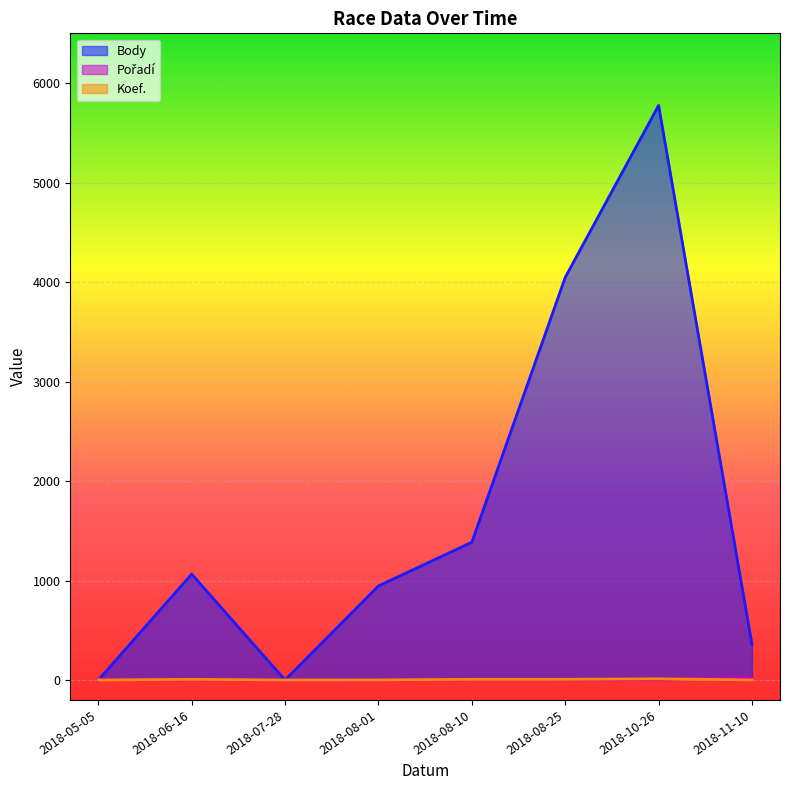

Where do Pořadí and Koef. first cross each other?

2018-08-10 and 2018-08-25